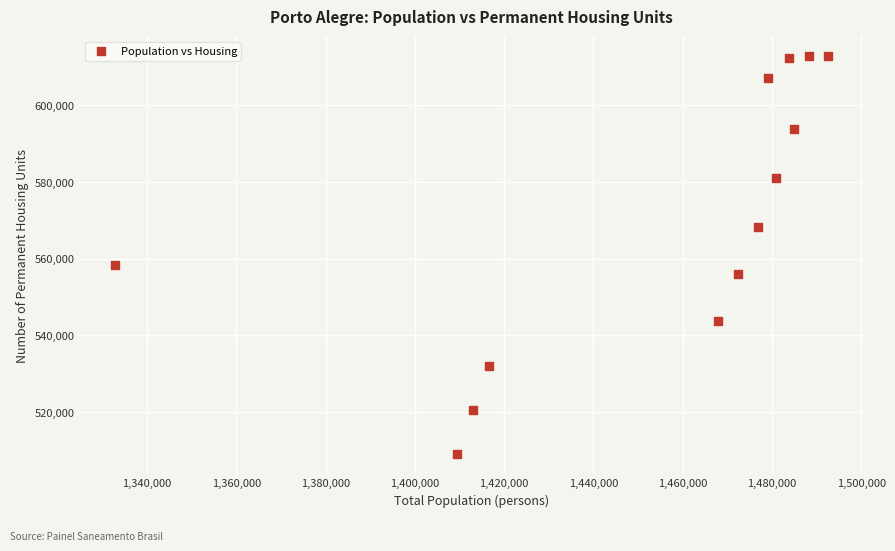

What Y value in the scatter plot is closest to 560942?

558252